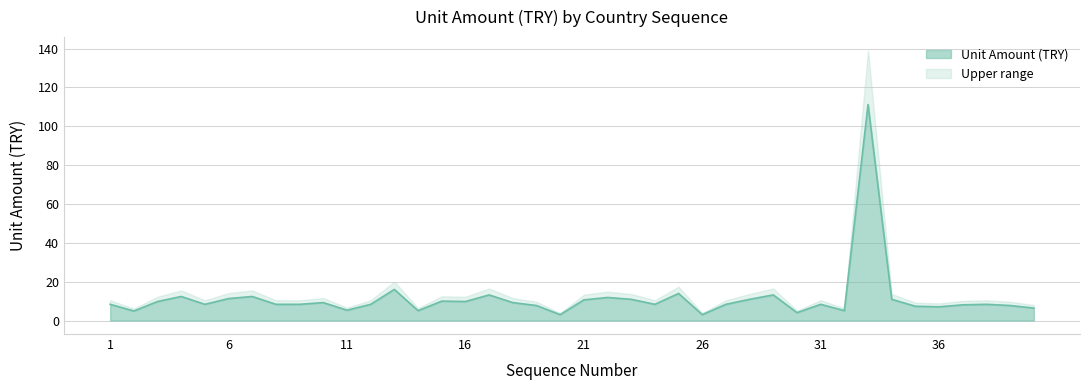

What is the difference between the maximum and minimum values?

108.1